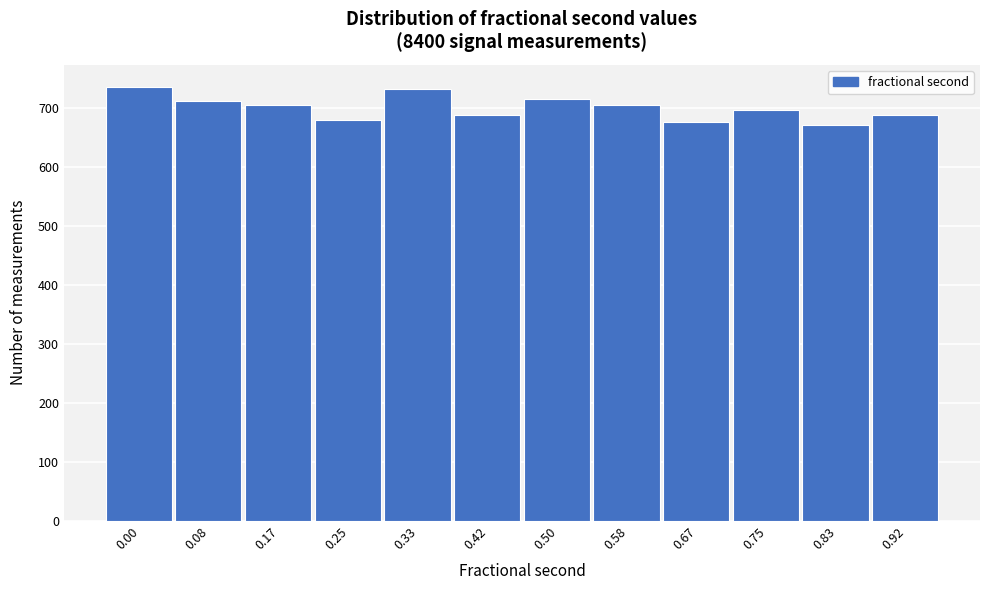

What is the value of the 11th bar from the left?

671